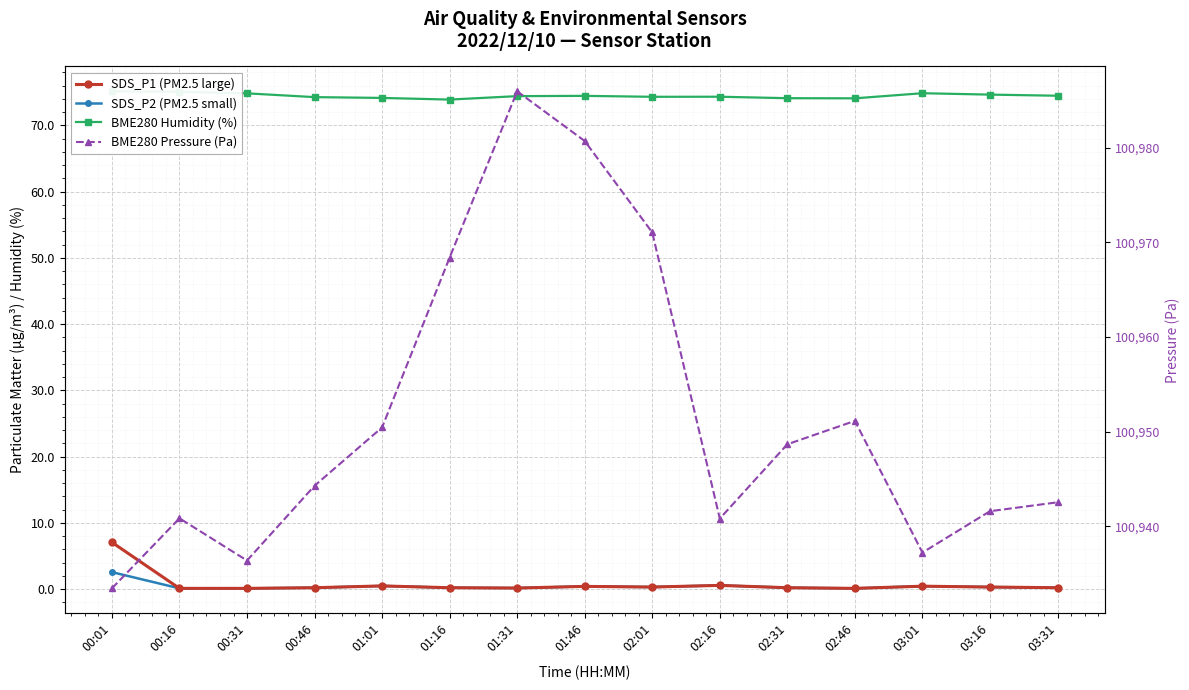

At which category does BME280 Pressure (Pa) reach its first local valley?

00:31